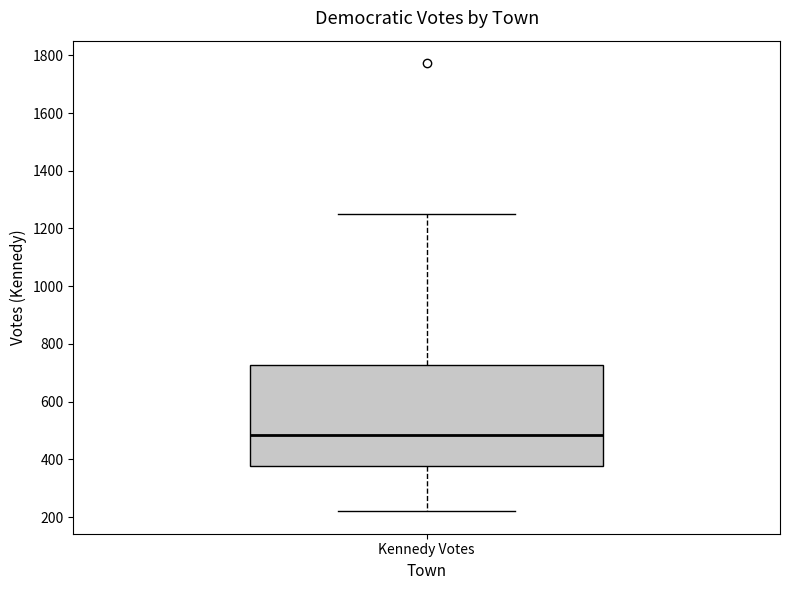

Read this box plot against the y-axis: the position of the median line, the range covered by the box, and the ends of both whiskers. The values are not printed on the chart, so give them approximately, as read against the axis.

median 480, box 380 to 720, whiskers 220 to 1260